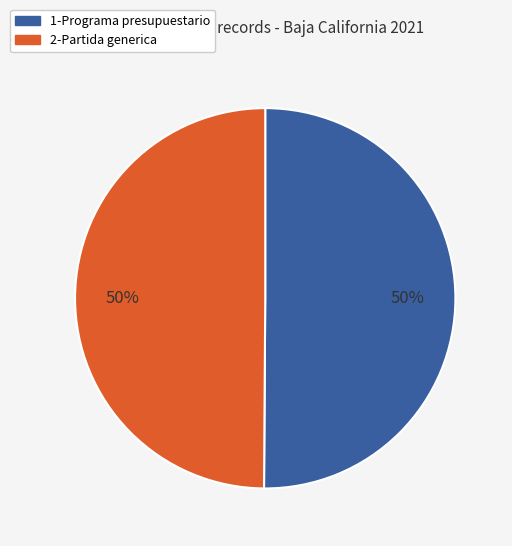

What is the ratio of the value at 2-Partida generica to the value at 1-Programa presupuestario?

1.0